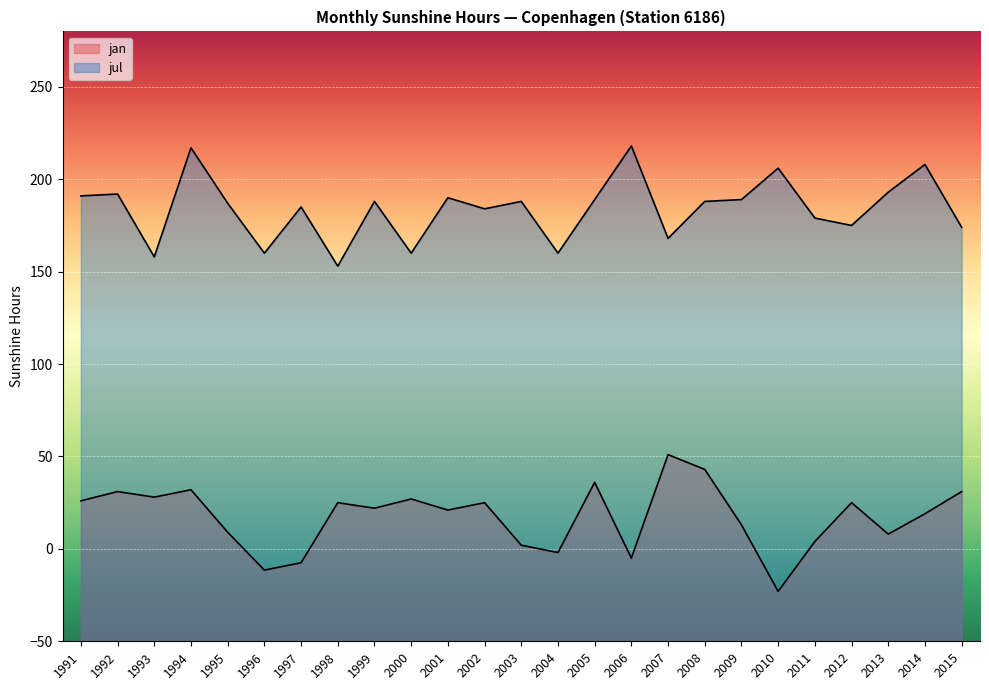

What is the highest value of the jan series?

51.0